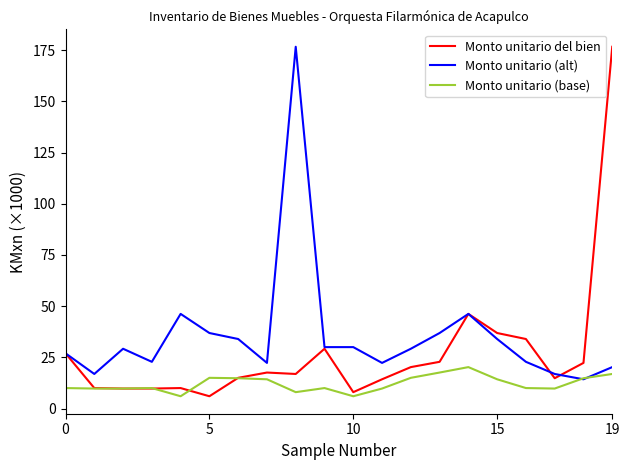

What is the difference between the maximum and second lowest values in the Monto unitario (alt) series?

159.8